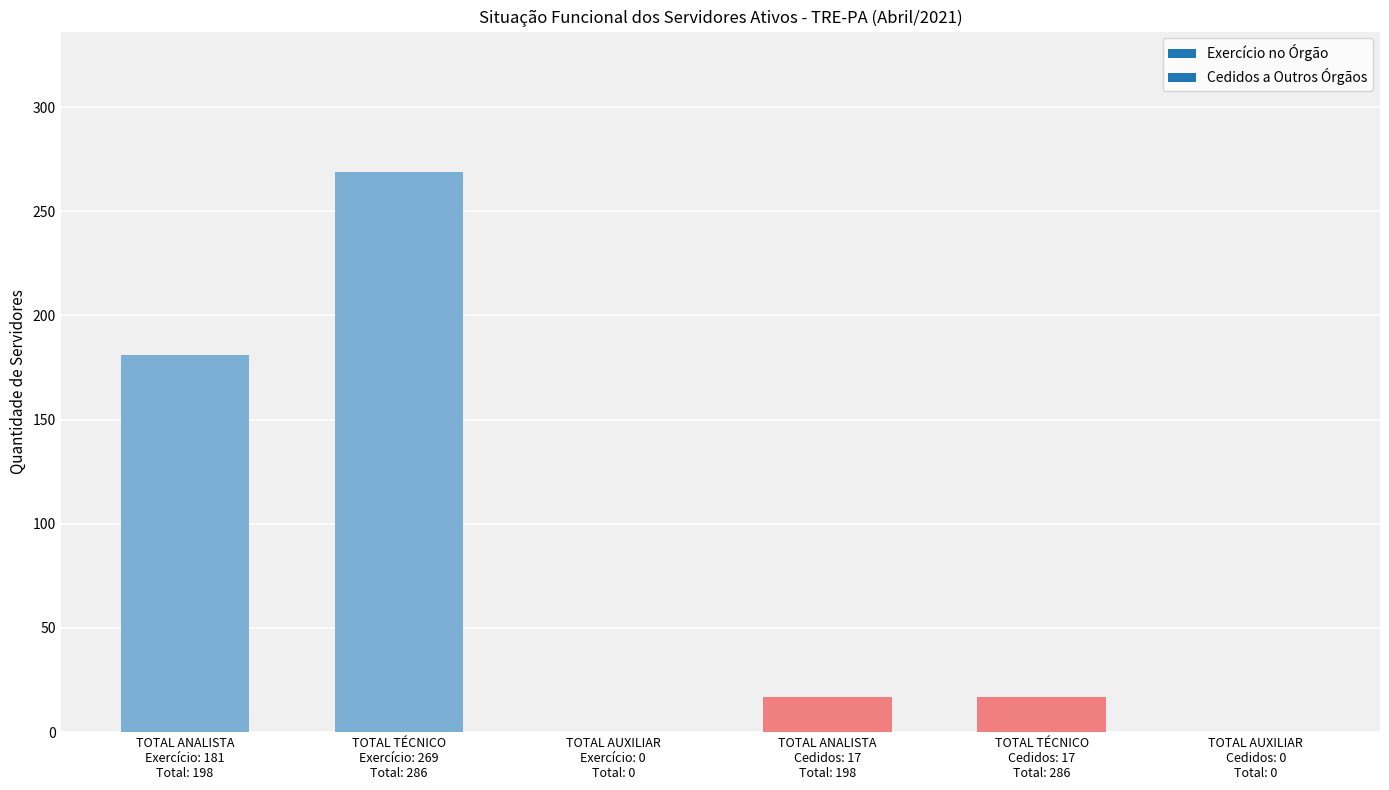

What is the sum of all values?

484